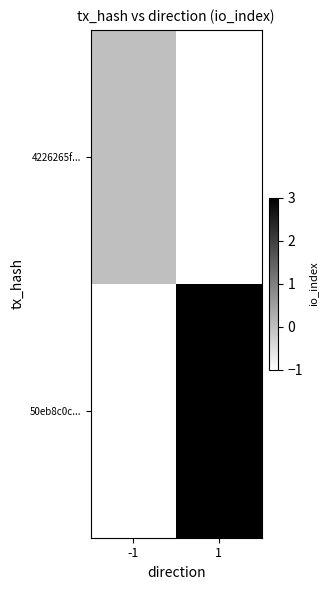

Reading left to right, extract all data points from this chart.

4226265f...: -1=0	1=-1
50eb8c0c...: -1=-1	1=3